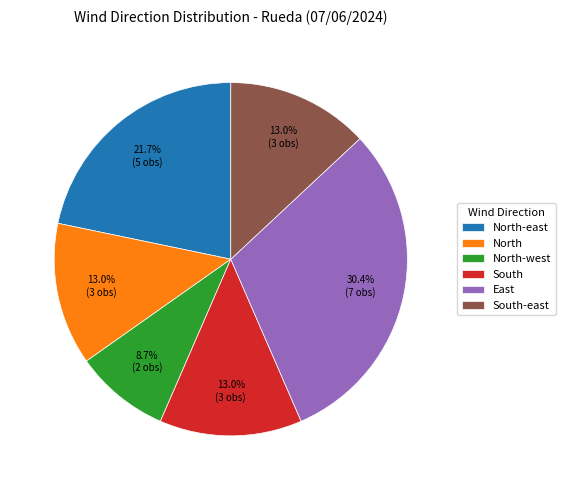

To the nearest percent, what is the average slice percentage?

17%